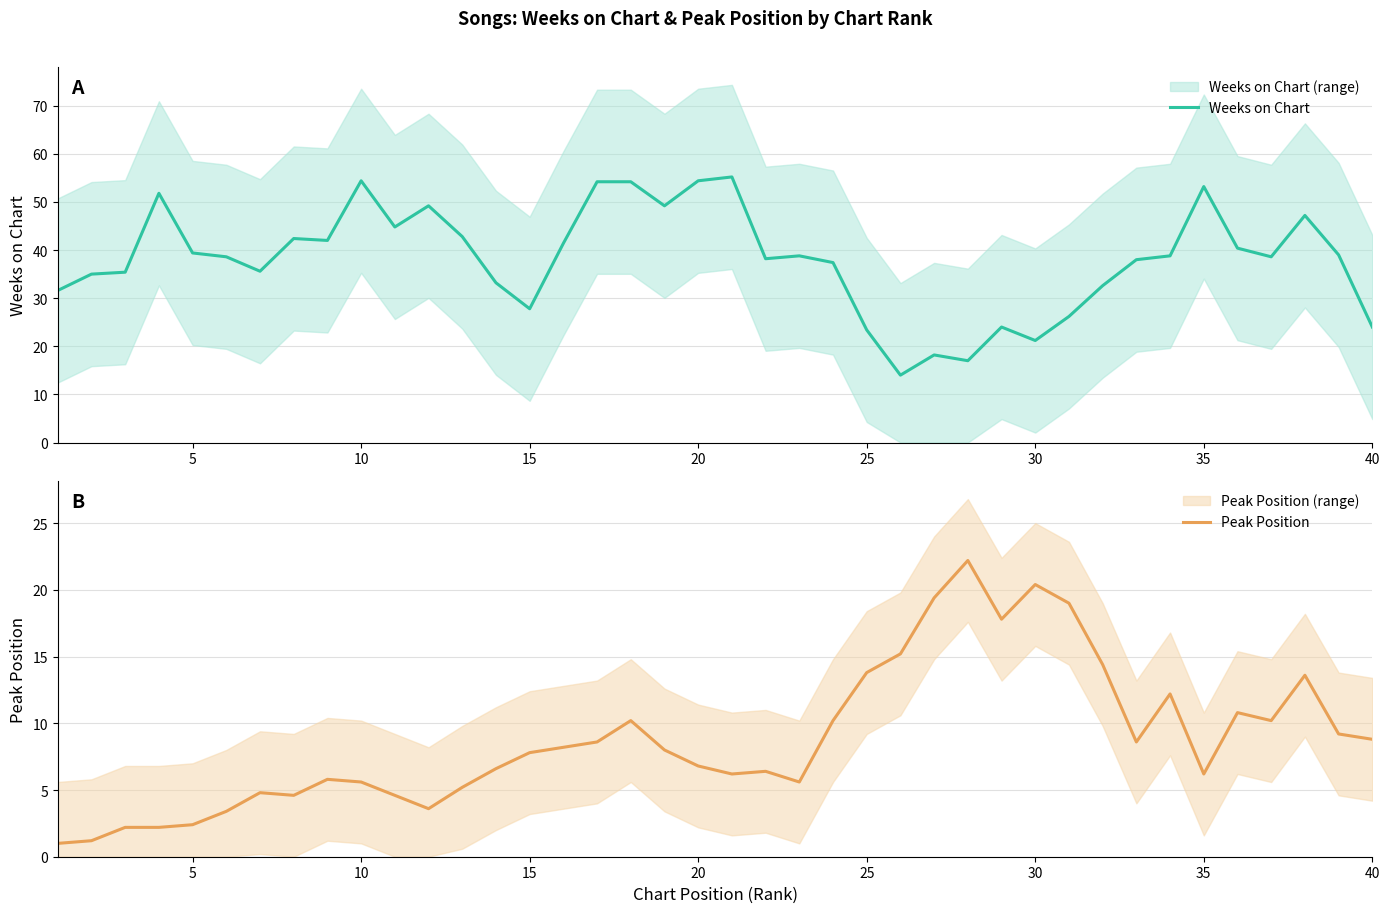

What is the highest value of the Weeks on Chart series?

55.2